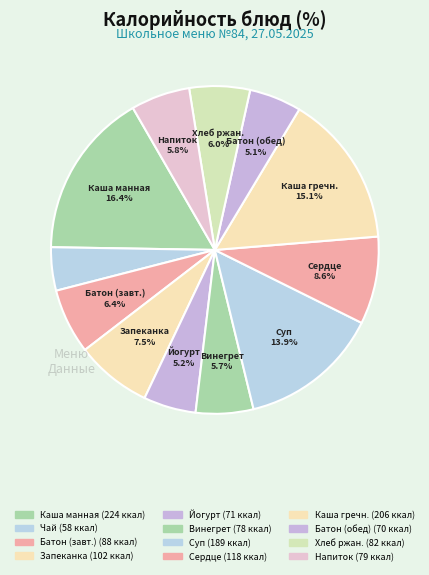

How many slices are in this pie chart?

12